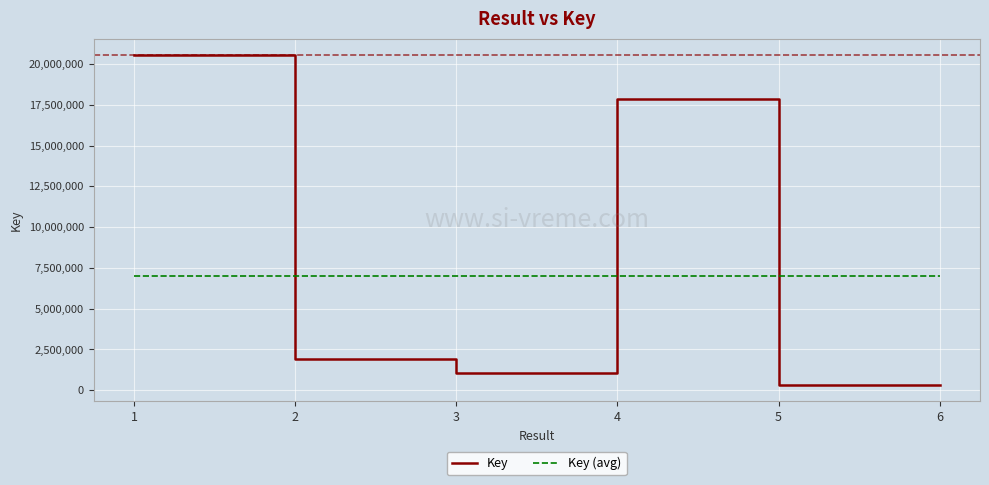

At which label does Key reach its peak?

1